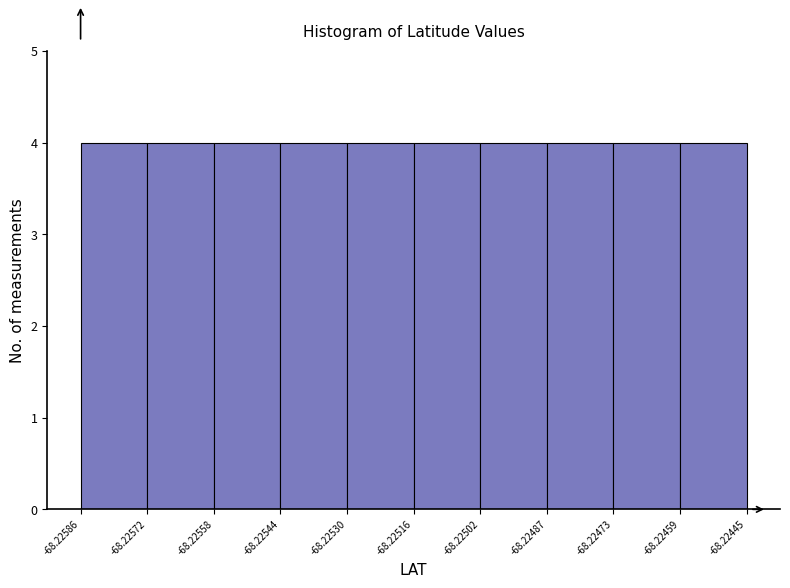

Reading left to right, list every bar in this chart as the range it spans on the x-axis followed by its height. The values are not printed on the chart, so give them approximately, as read against the axis.

-68.22586 to -68.22572: 4
-68.22572 to -68.22558: 4
-68.22558 to -68.22544: 4
-68.22544 to -68.22530: 4
-68.22530 to -68.22516: 4
-68.22516 to -68.22502: 4
-68.22502 to -68.22487: 4
-68.22487 to -68.22473: 4
-68.22473 to -68.22459: 4
-68.22459 to -68.22445: 4